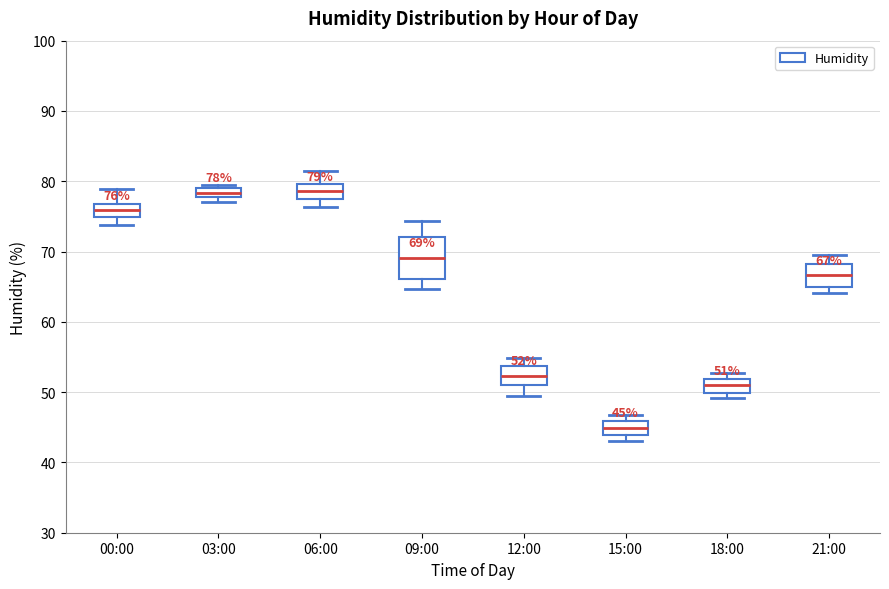

Which box's median line is the lowest?

15:00